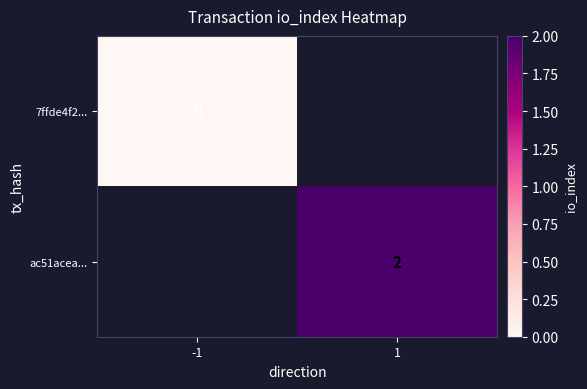

At how many categories does at least one series exceed 1?

1